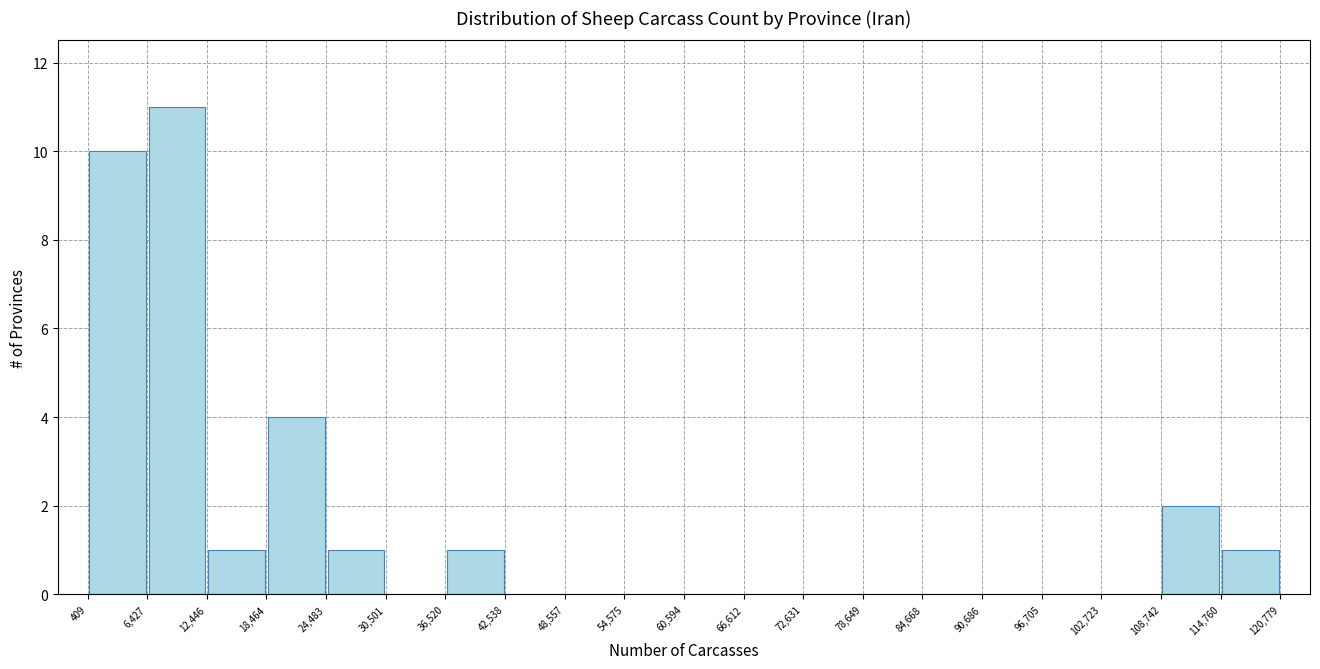

What is the height of the bar covering 18,464 to 24,483 on the x-axis? The values are not printed on the chart, so give them approximately, as read against the axis.

4